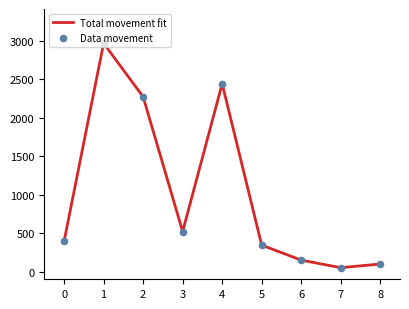

What is the difference between the maximum and minimum values?

2917